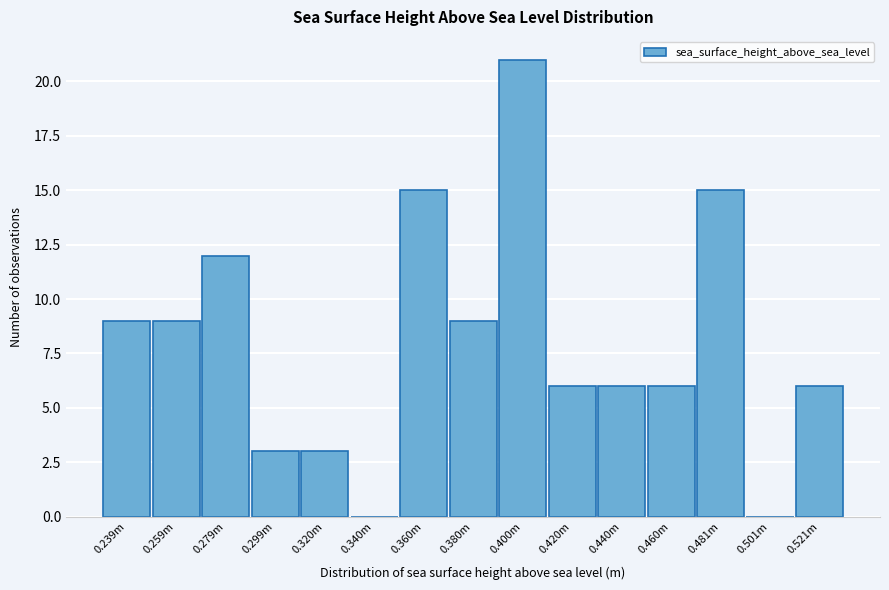

Reading left to right, extract all data points from this chart.

0.239m=9	0.259m=9	0.279m=12	0.299m=3	0.320m=3	0.340m=0	0.360m=15	0.380m=9	0.400m=21	0.420m=6	0.440m=6	0.460m=6	0.481m=15	0.501m=0	0.521m=6